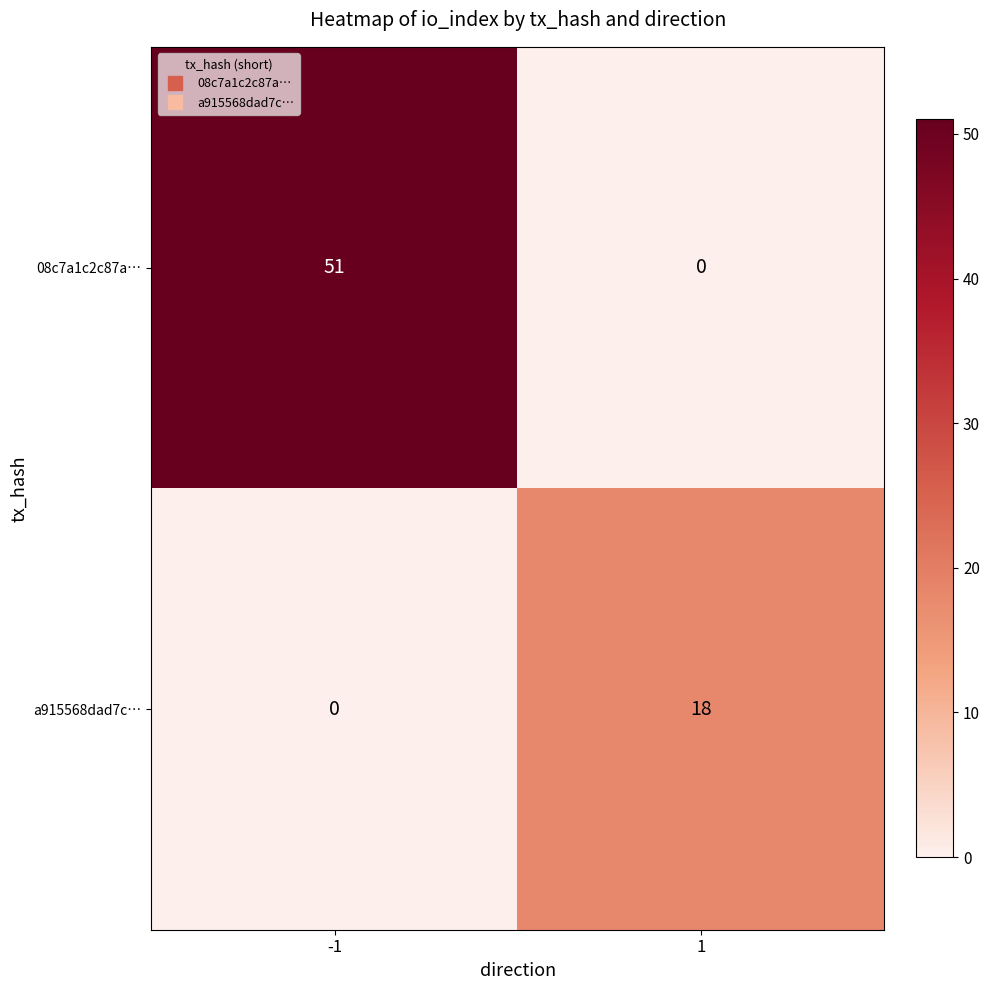

How many positive values does the a915568dad7c… series have?

1